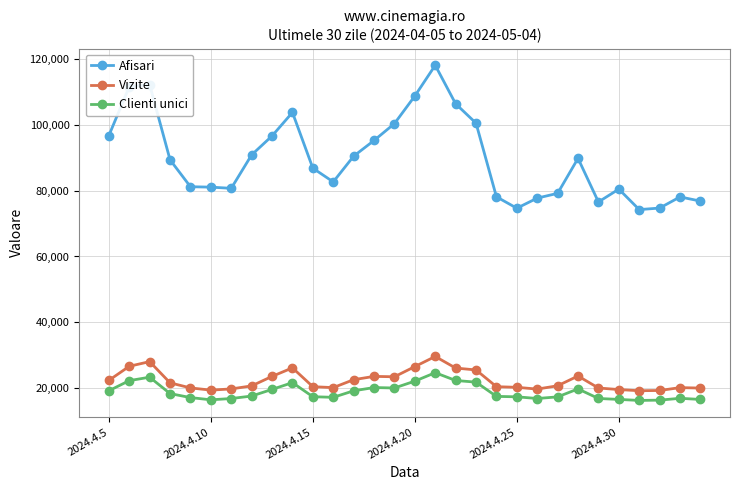

How many data points does each series have?

30